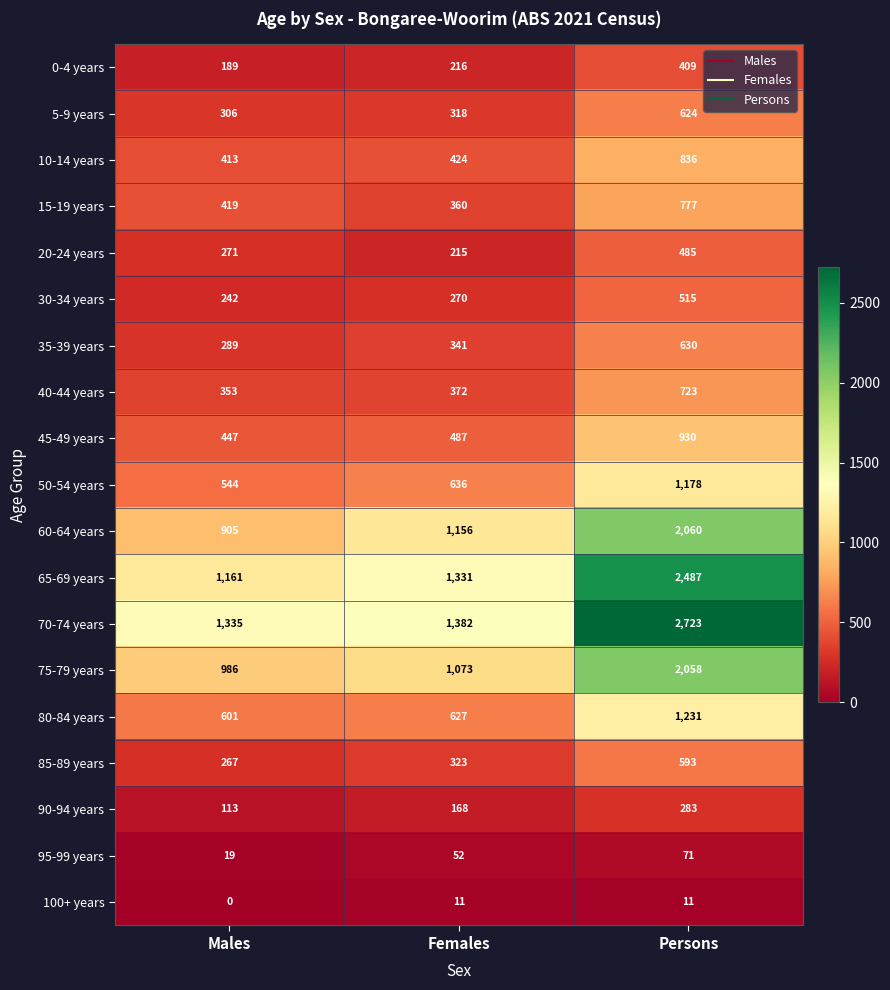

How many data points does each series have?

3